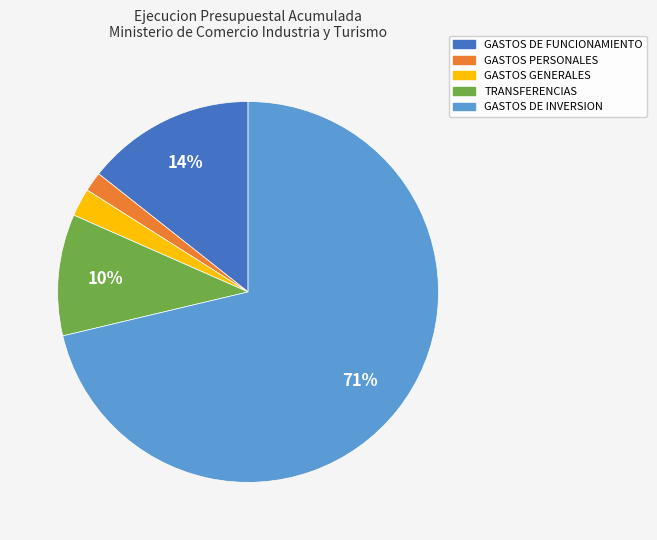

To the nearest percent, what is the difference between the largest and smallest slice percentages?

70%